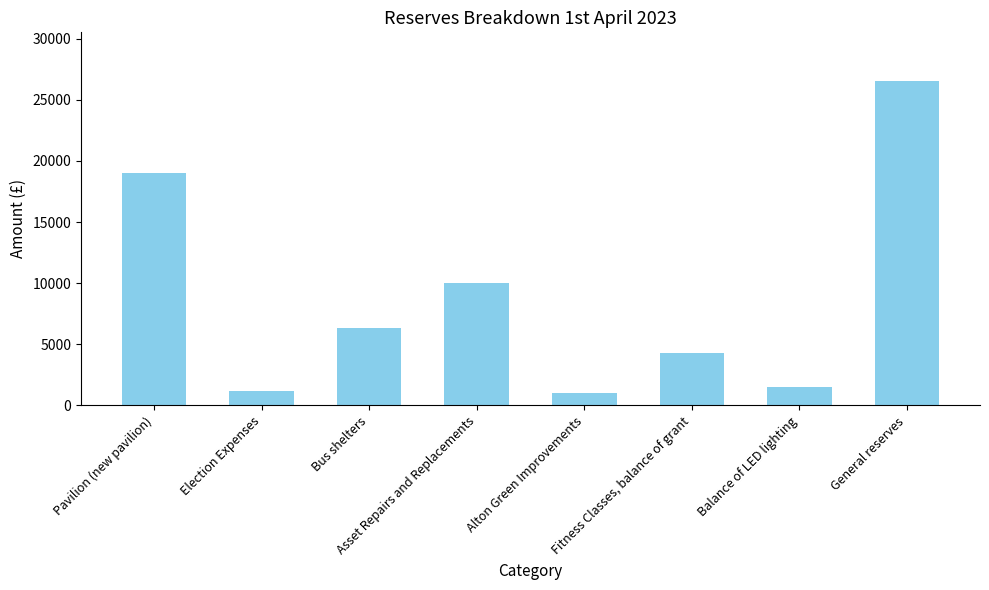

Rank the categories by value from highest to lowest.

General reserves, Pavilion (new pavilion), Asset Repairs and Replacements, Bus shelters, Fitness Classes, balance of grant, Balance of LED lighting, Election Expenses, Alton Green Improvements